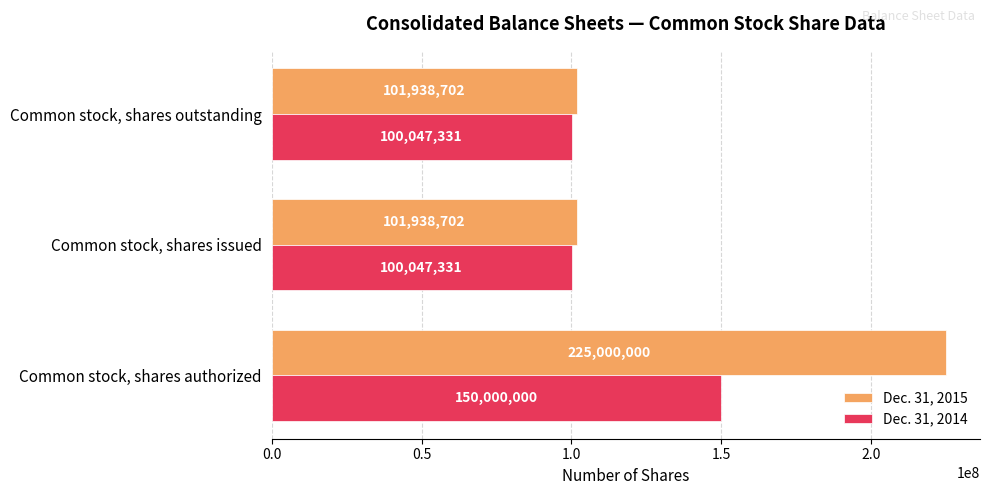

What is the average value of the Dec. 31, 2014 series?

116698221